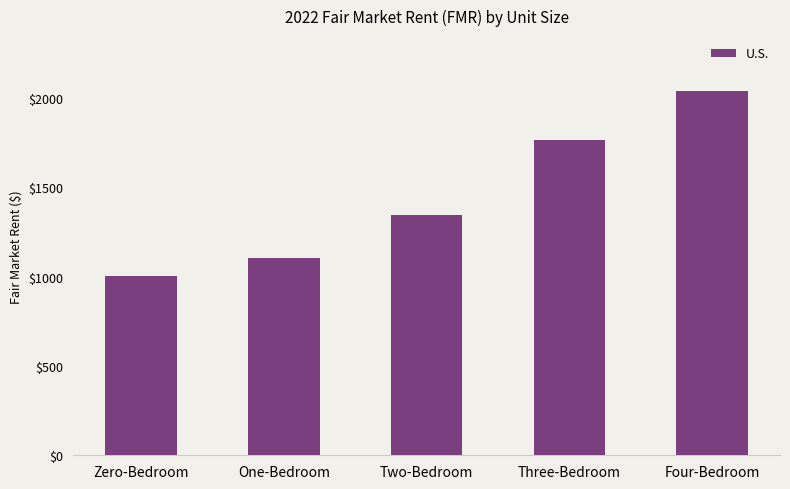

What is the sum of all values?

7255.7